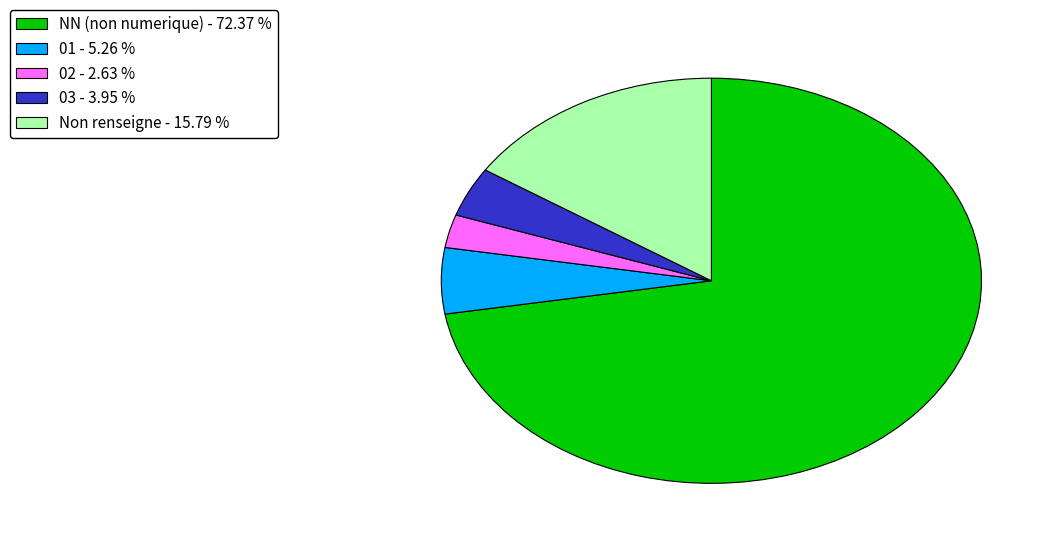

Which category has the smallest portion of the pie?

02 - 2.63 %